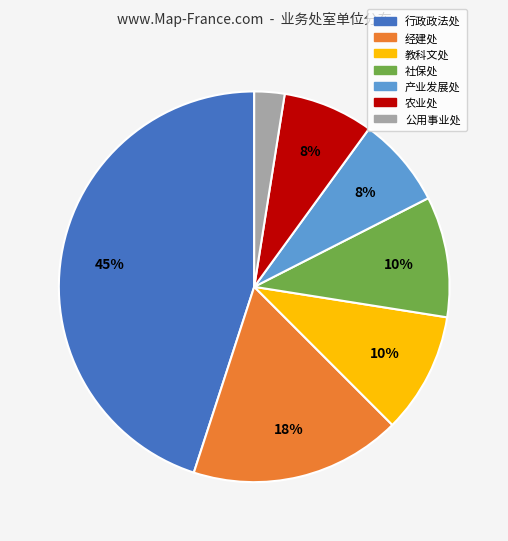

Is it true that 社保处 is 1% of the pie?

False